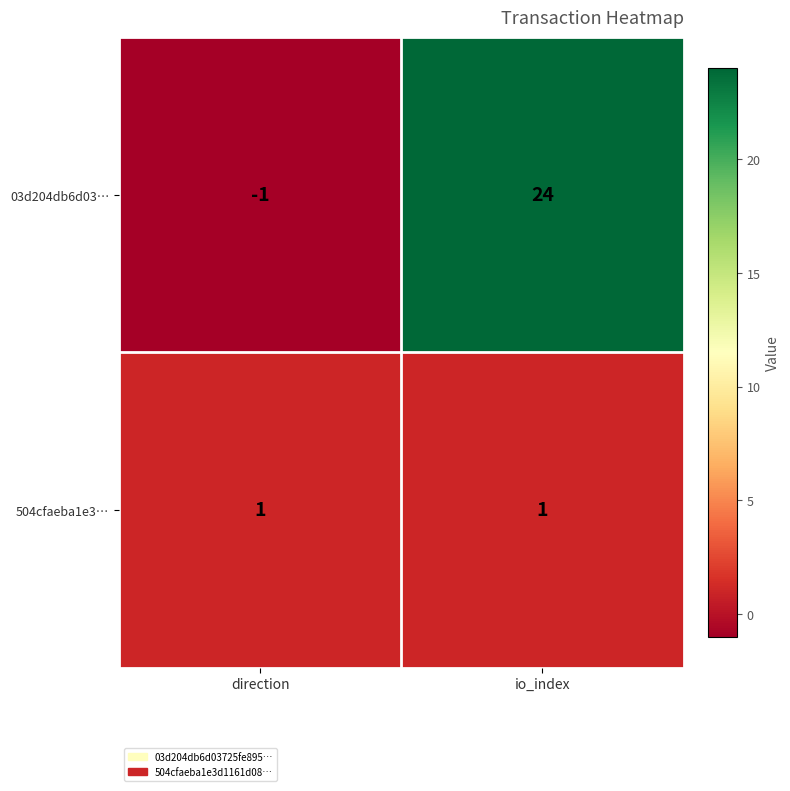

Count the number of categories in the chart.

2